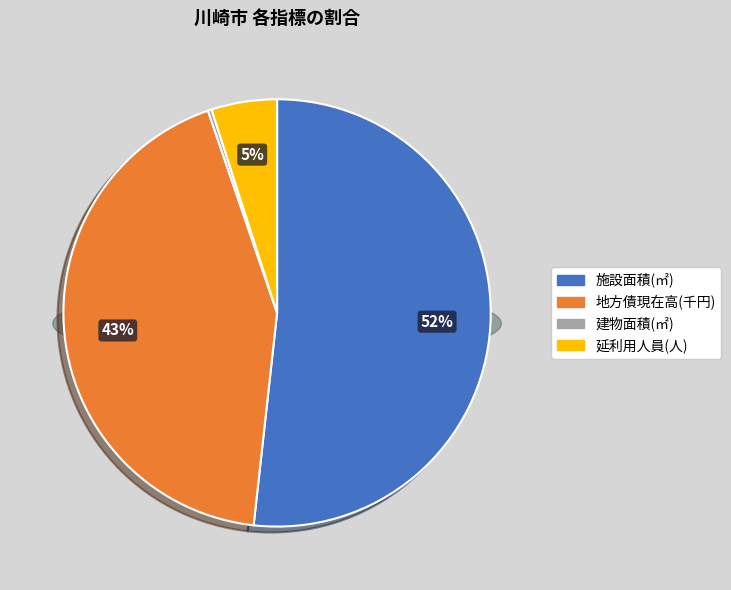

Is 地方債現在高 the majority of the pie?

No